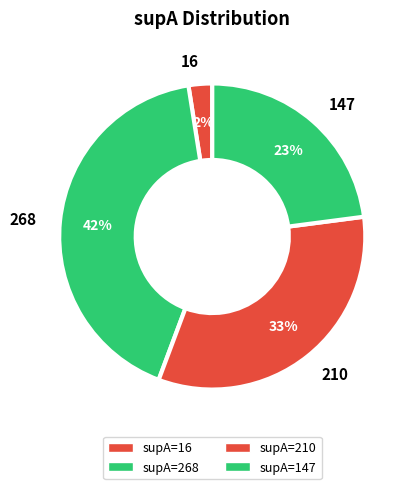

Approximately how many times larger is the value at 268 compared to 210?

1.3